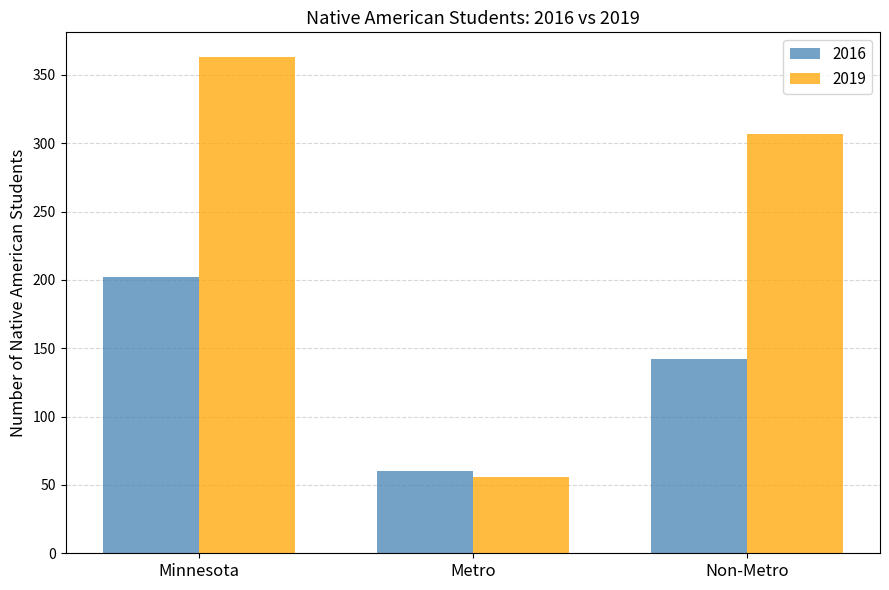

Reading left to right, extract all data points from this chart.

2016: Minnesota=202	Metro=60	Non-Metro=142
2019: Minnesota=363	Metro=56	Non-Metro=307